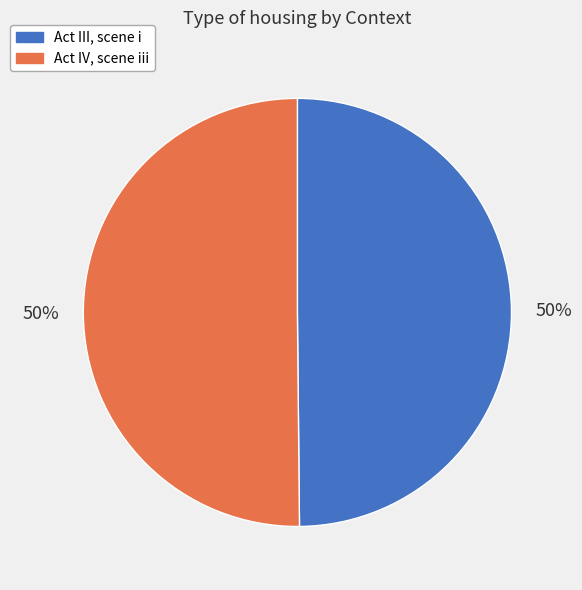

Approximately how many times larger is the value at Act IV, scene iii compared to Act III, scene i?

1.0